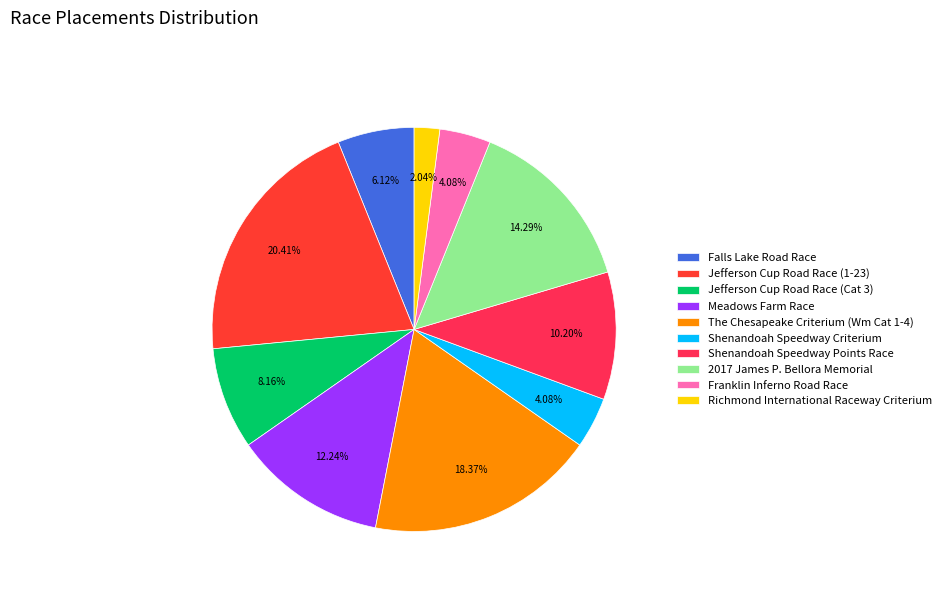

To the nearest percent, what is the average slice percentage?

10%